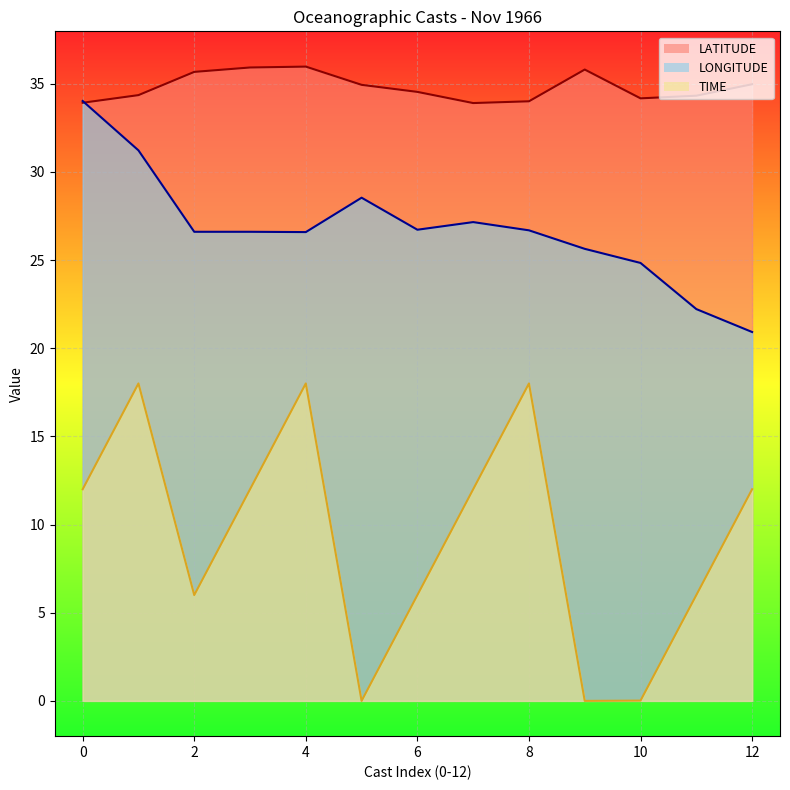

Which series has the widest spread of values?

TIME